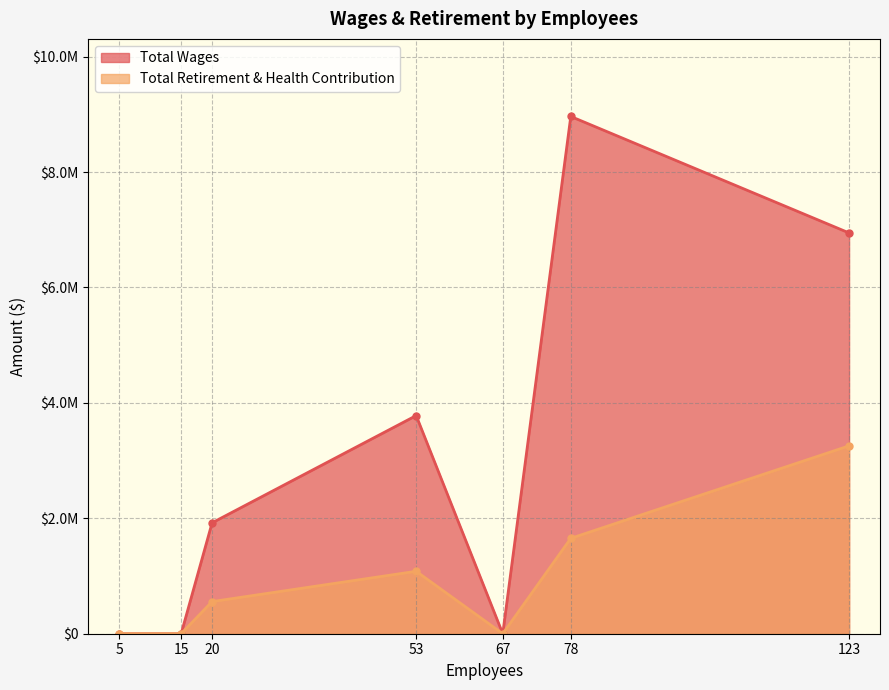

True or false: Total Retirement & Health Contribution and Total Wages intersect in this chart.

False